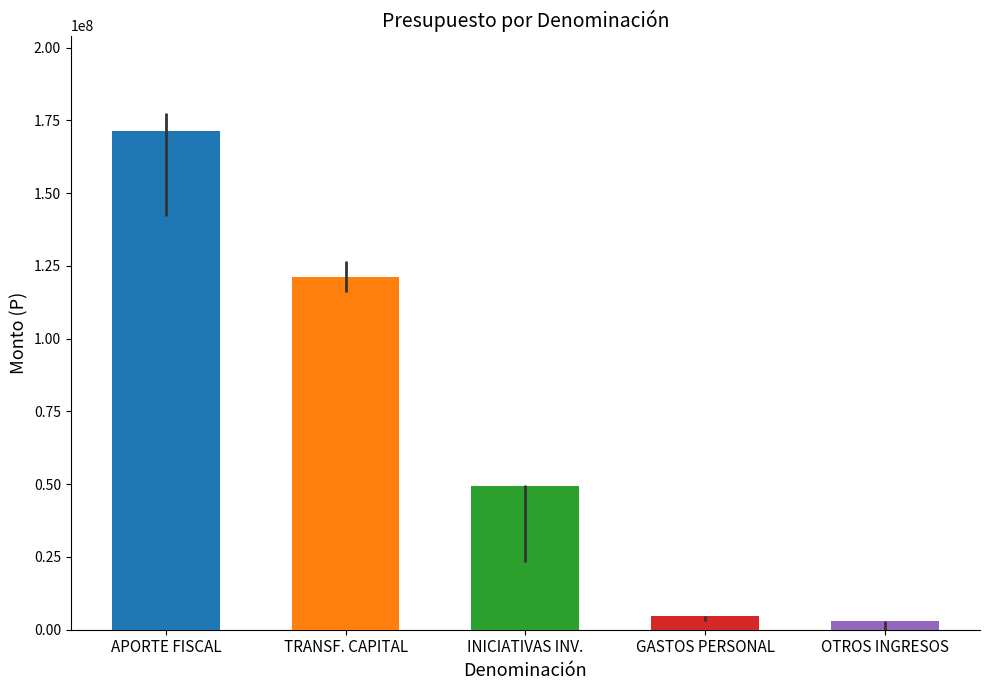

What is the sum of all values?

349439088